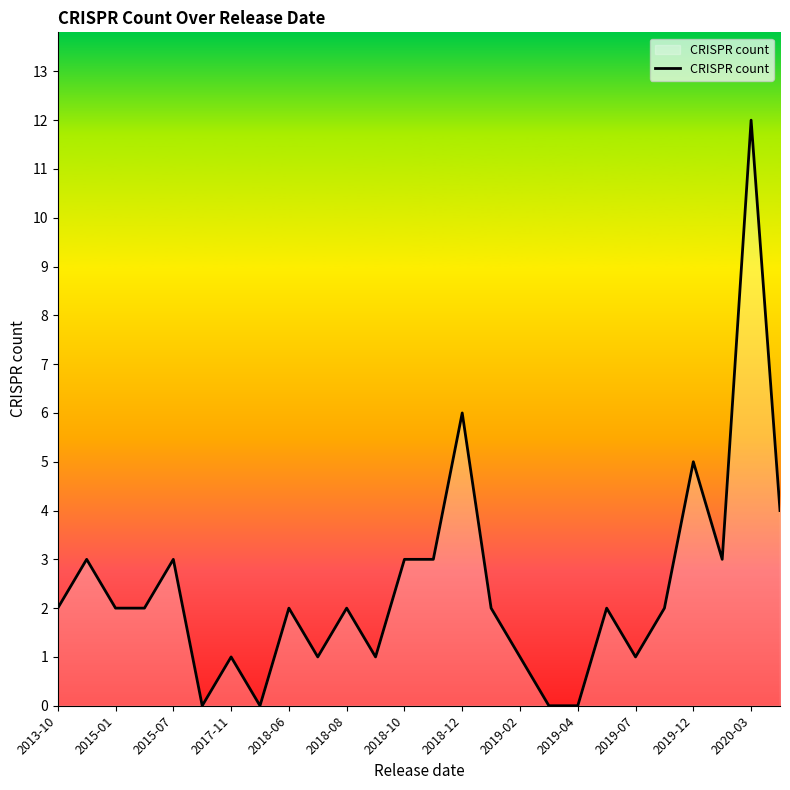

What is the maximum value shown in the chart?

12